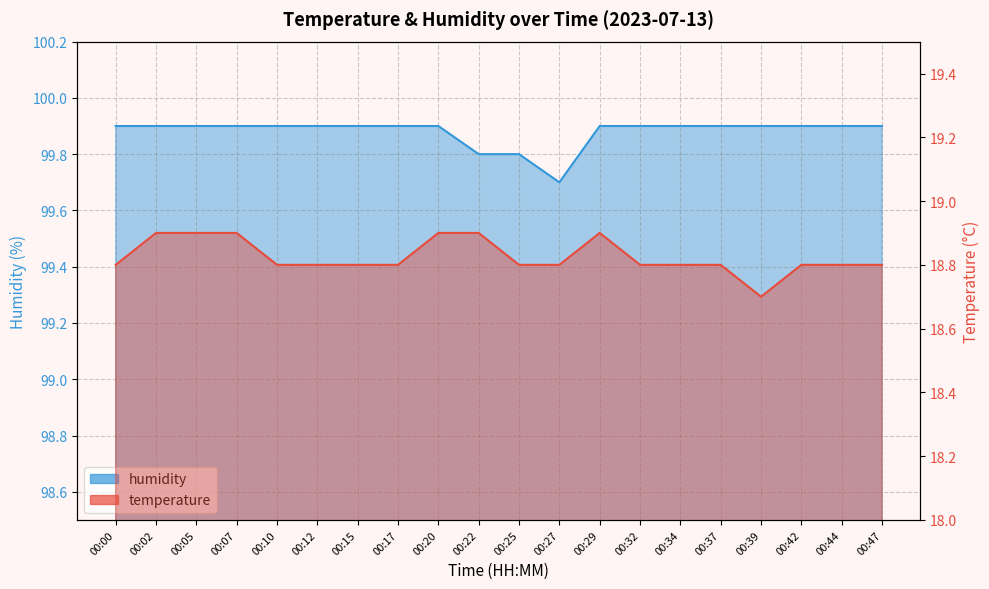

How many lines are shown in the chart?

2